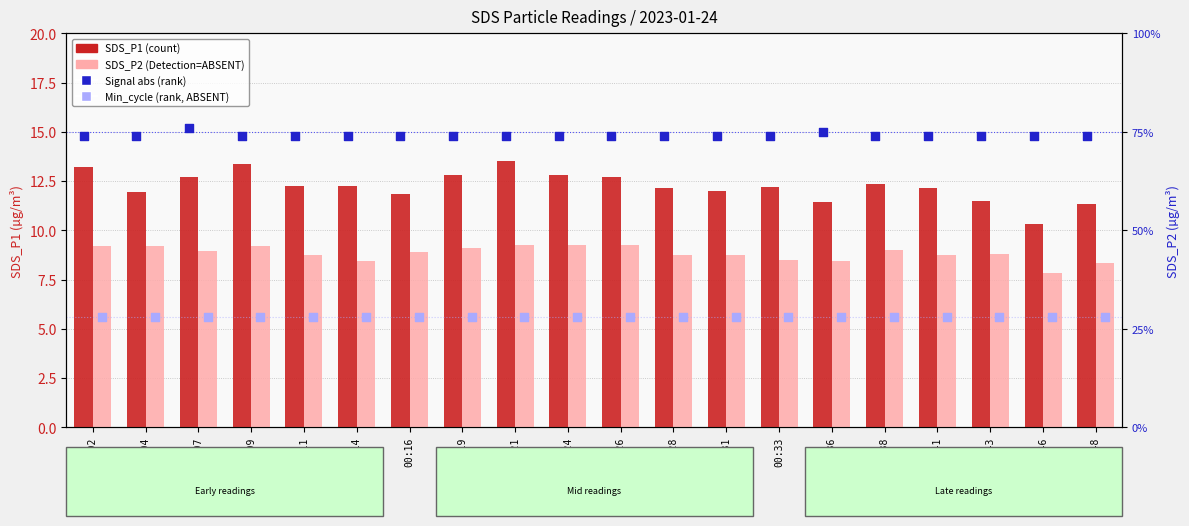

Which series contains the lowest Y value?

SDS_P2